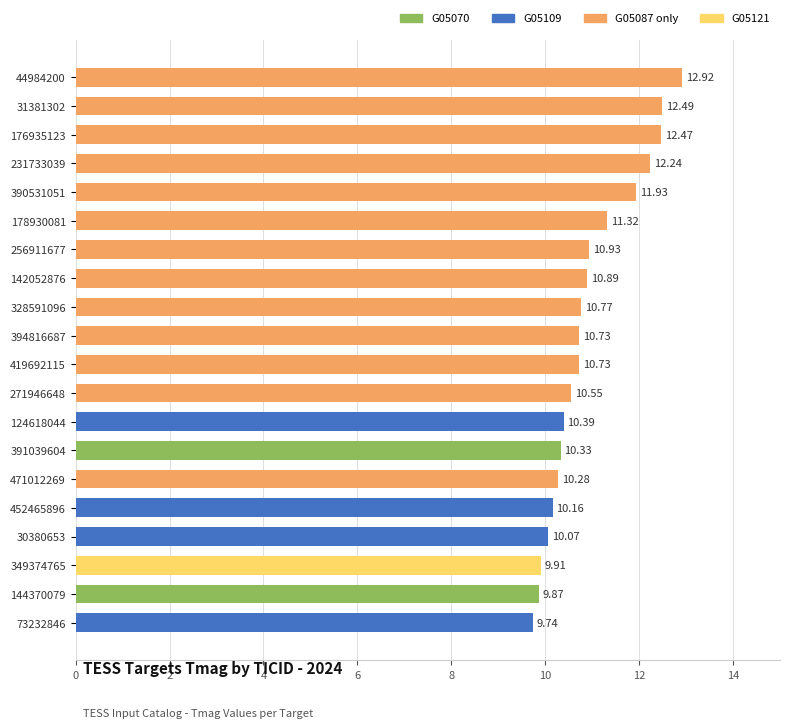

What is the difference between the values at 452465896 and 419692115?

0.6